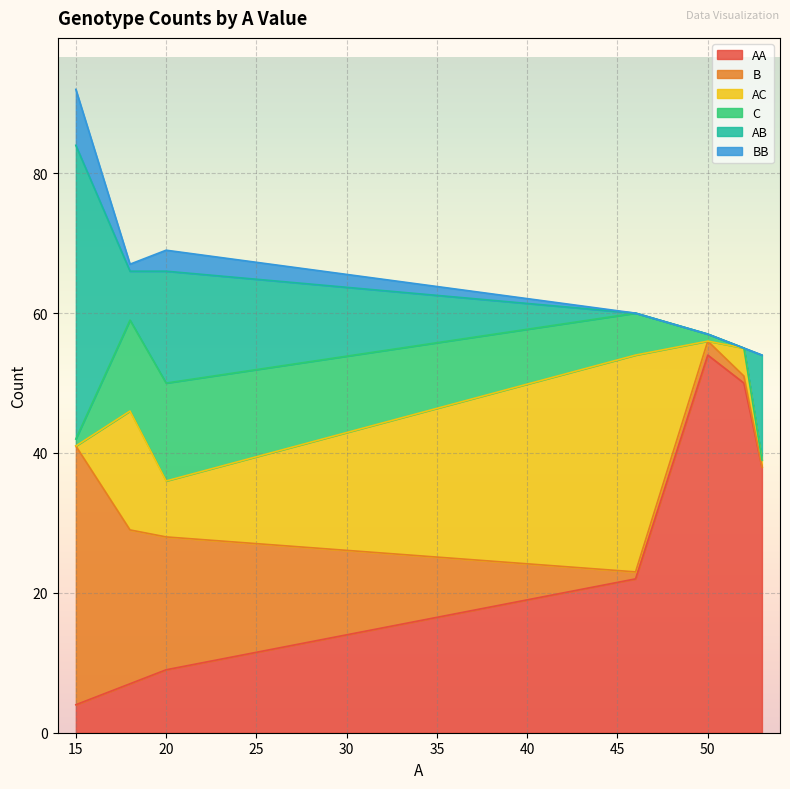

At which category is the sum across all series the highest?

15